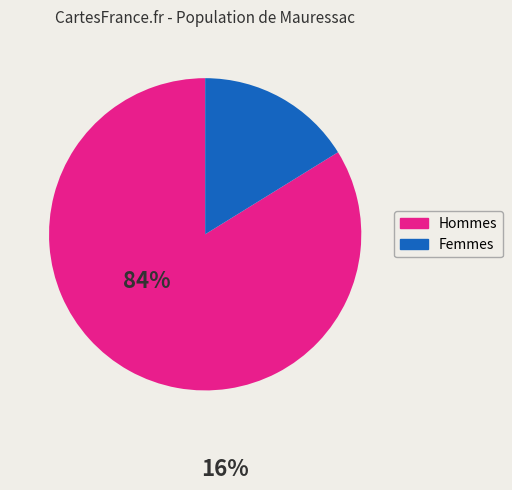

Does any single category account for the majority?

Yes